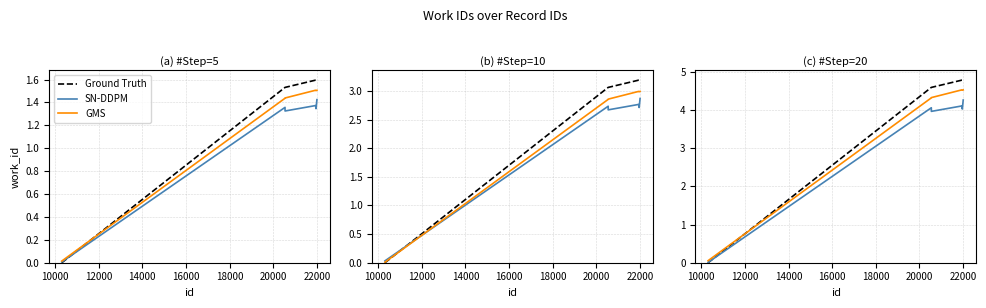

Is the value of Ground Truth at 16000 greater than the value of GMS at 16000?

Yes